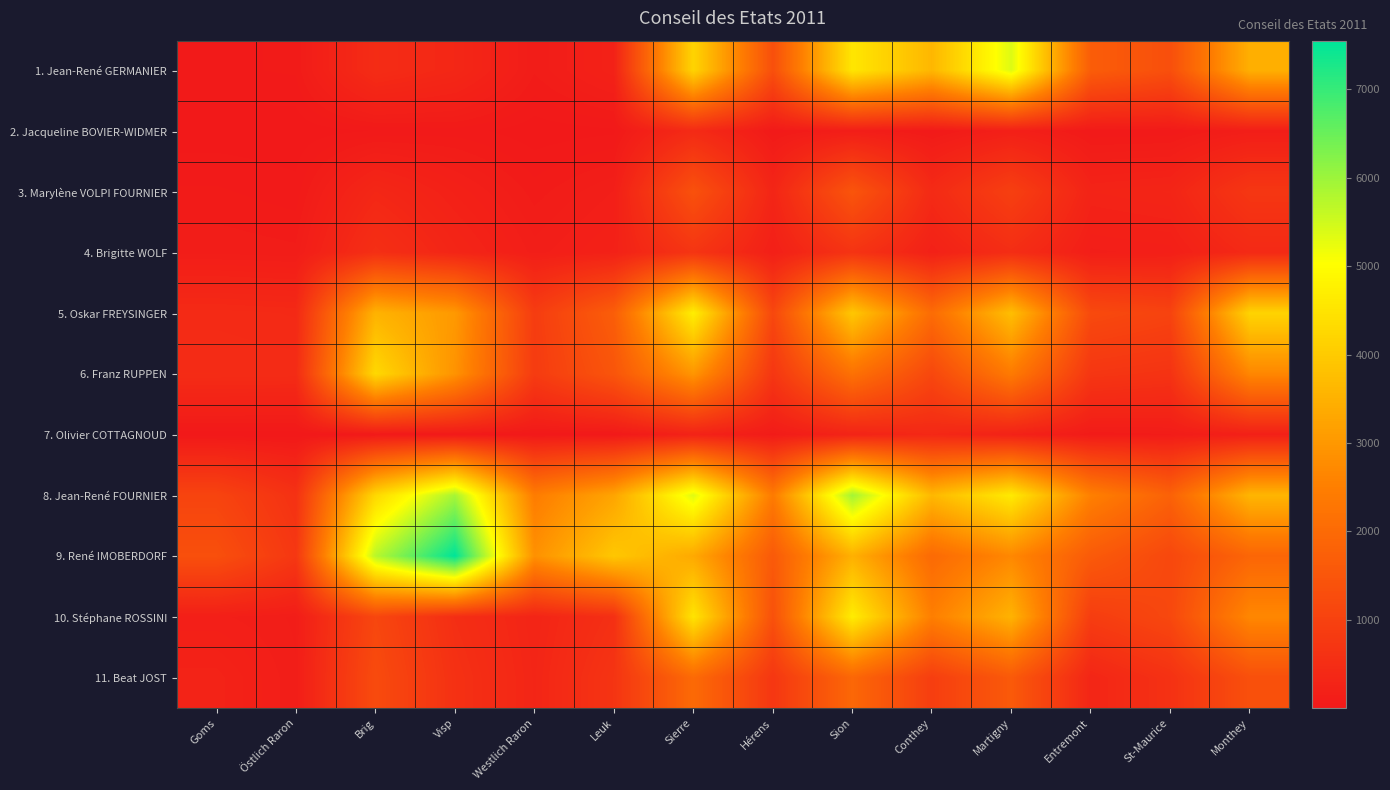

Which series changed the most between Brig and Monthey?

9. René IMOBERDORF